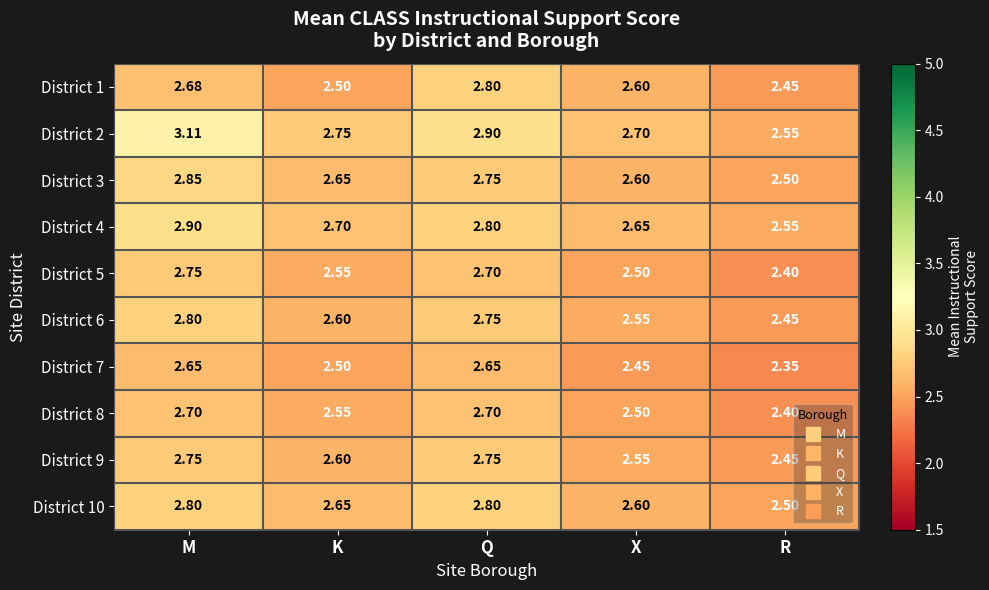

Rank the categories by District 1 value from highest to lowest.

Q, M, X, K, R